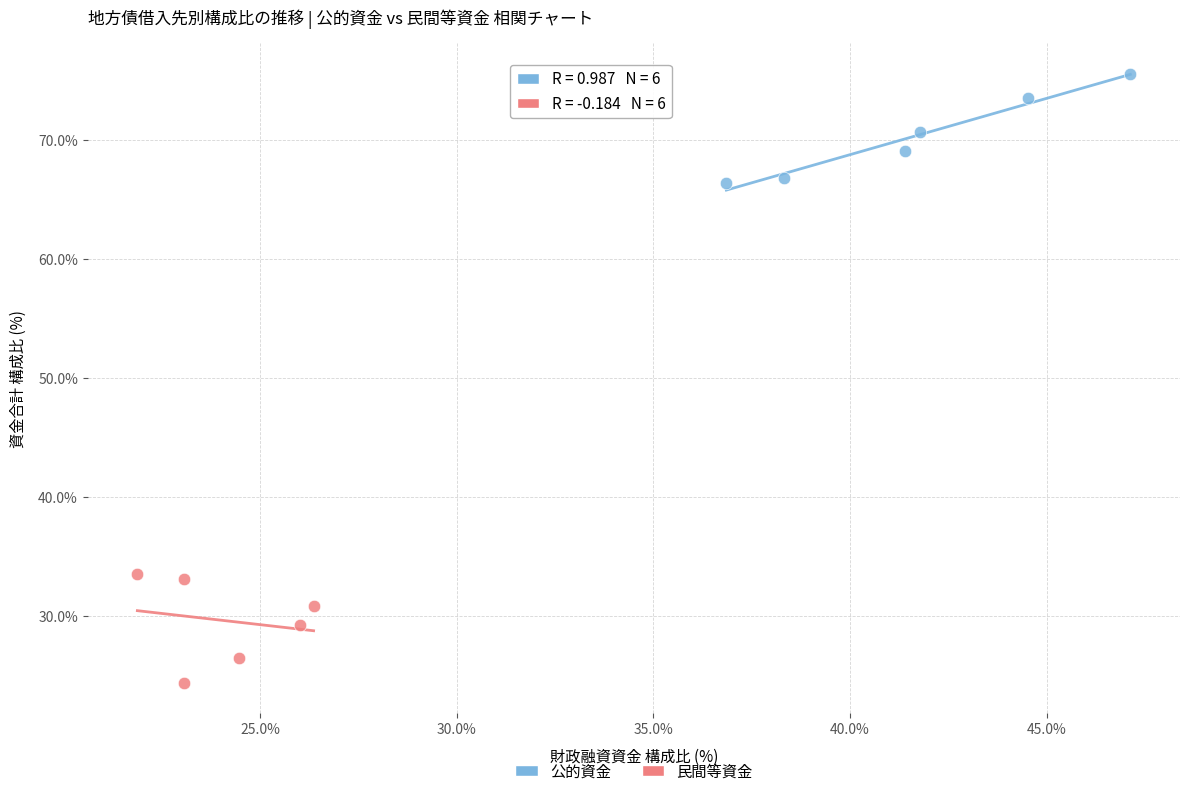

Which series contains the lowest Y value?

民間等資金